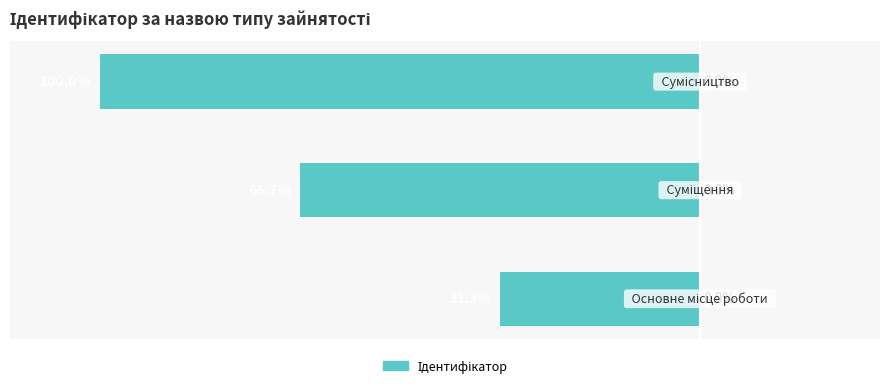

Does the chart contain any negative values?

Yes